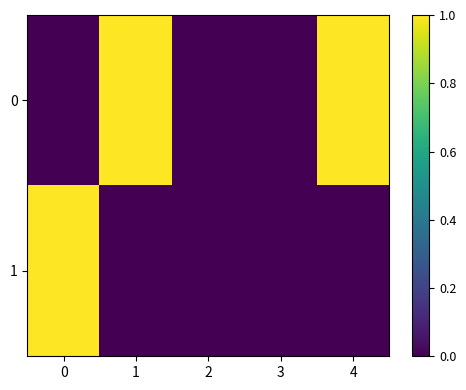

What is the spread (max minus min) of values at 4?

1